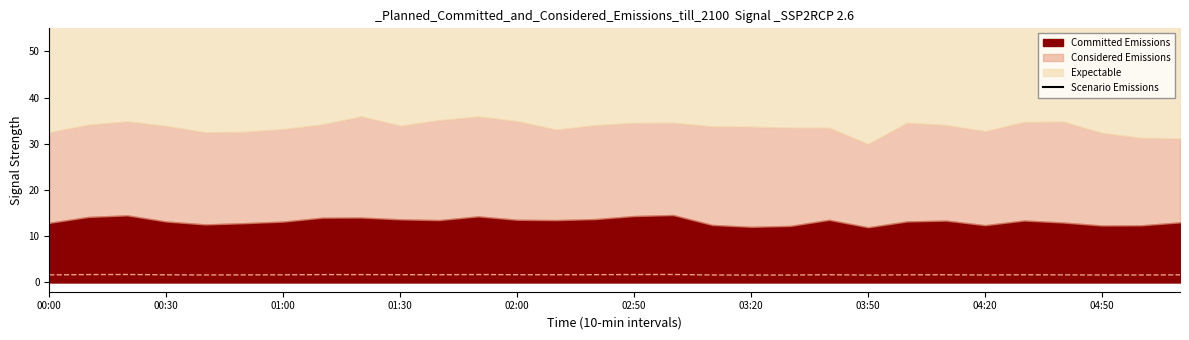

At which label is the value closest to 63?

04:20